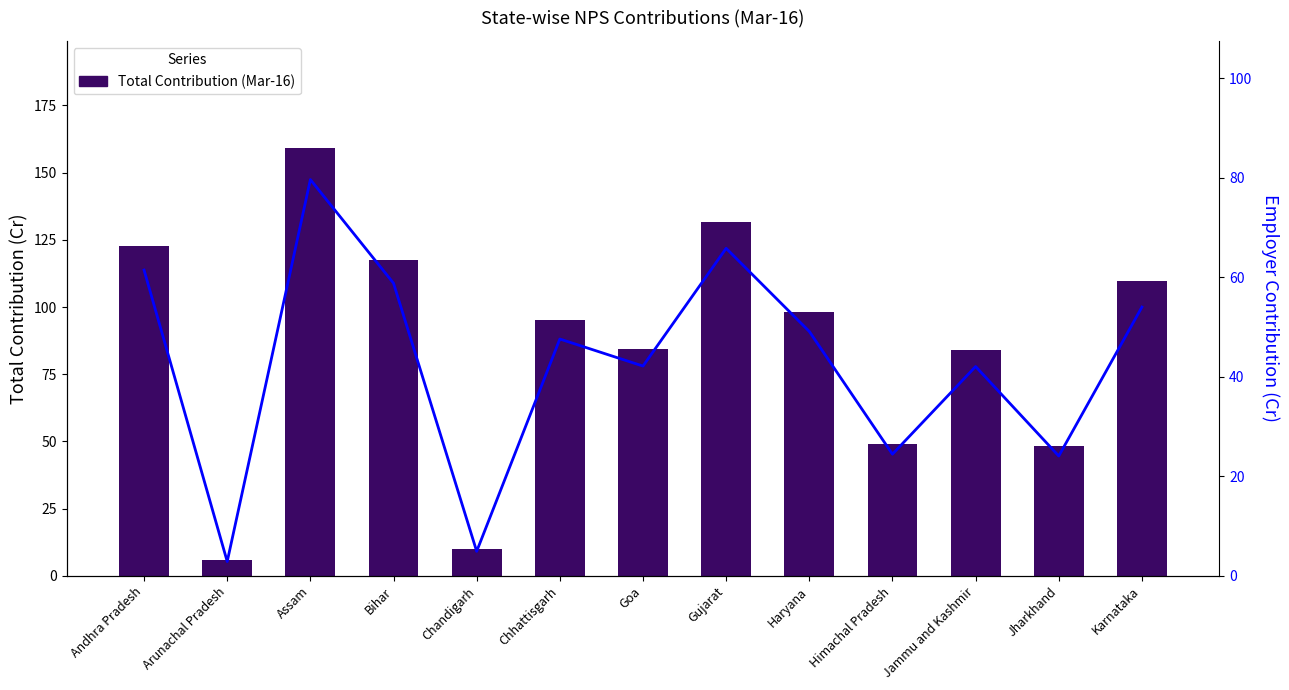

At Jharkhand, list the series in order from largest to smallest.

Total Contribution (Mar-16), Employer Contribution (Mar-16)